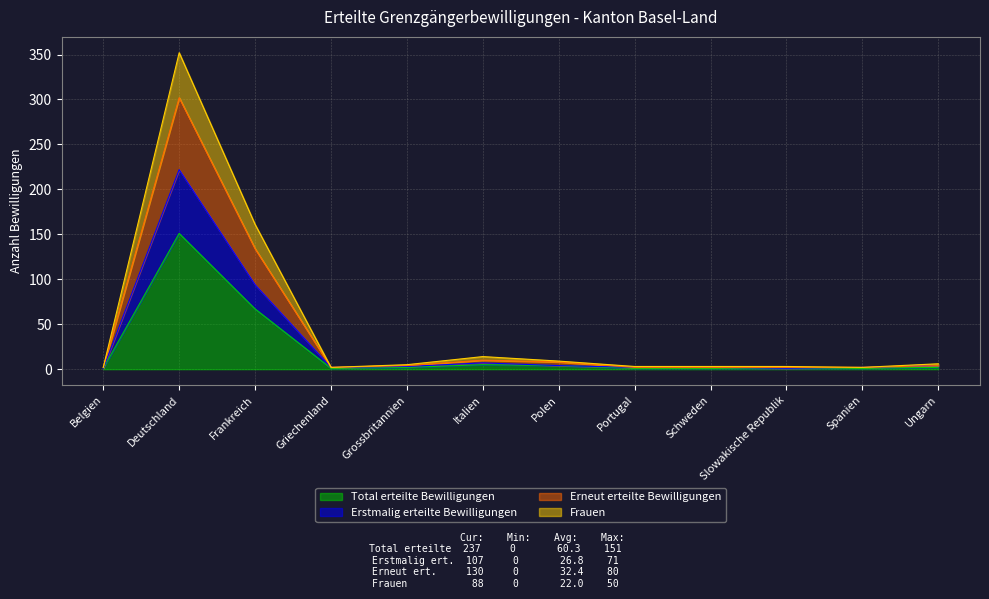

True or false: Erstmalig erteilte Bewilligungen has more than 1 interior local peaks.

True